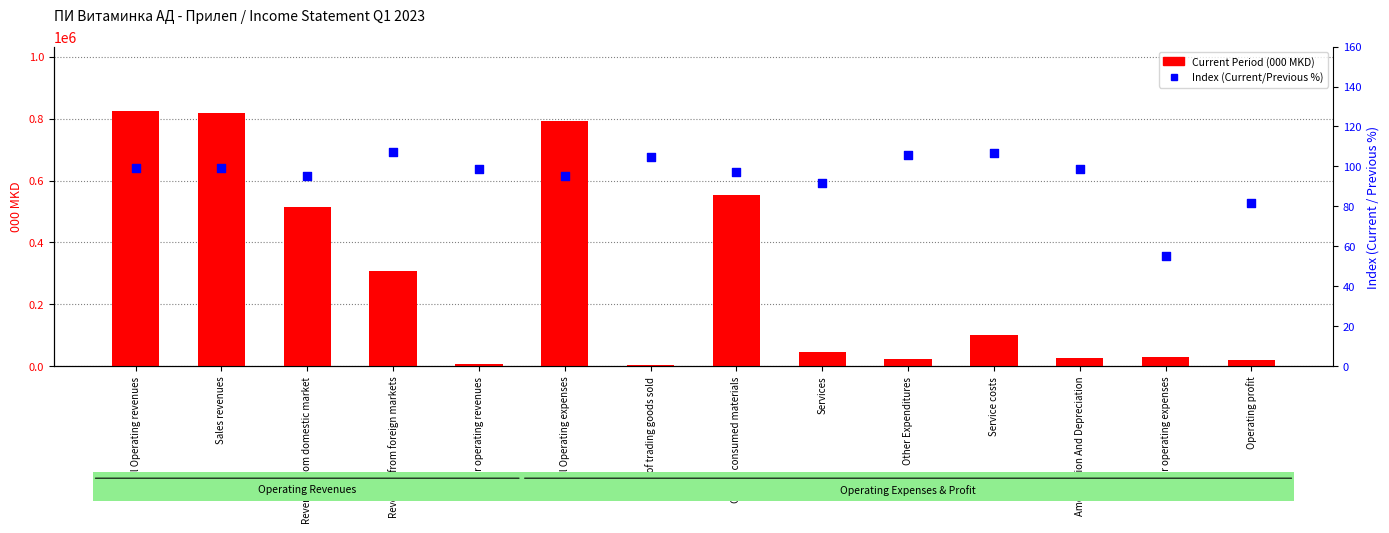

At how many categories does at least one series exceed 637685?

3